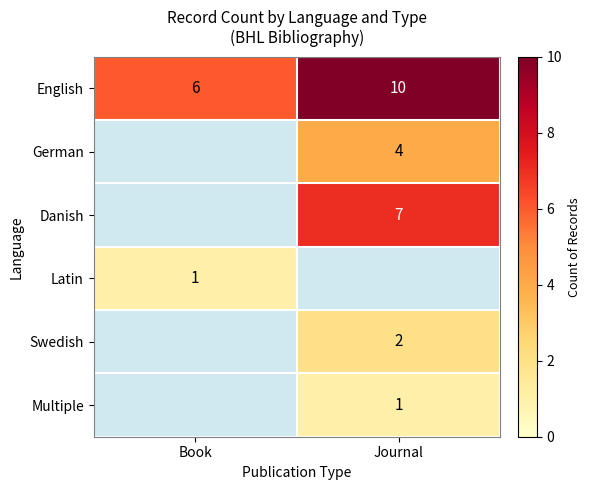

Is the value of Swedish at Journal greater than the value of English at Book?

No